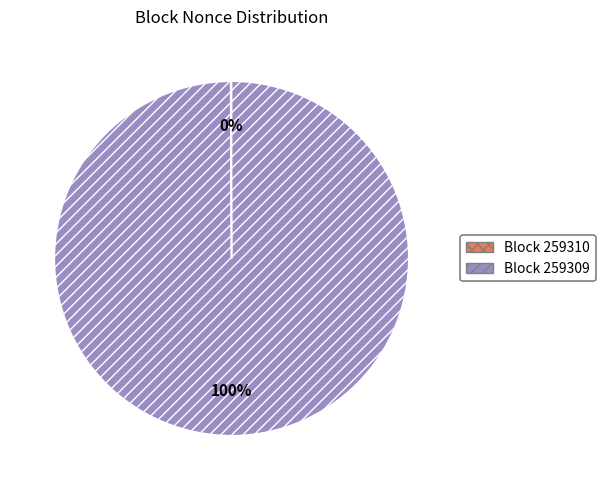

Does any single category account for the majority?

Yes